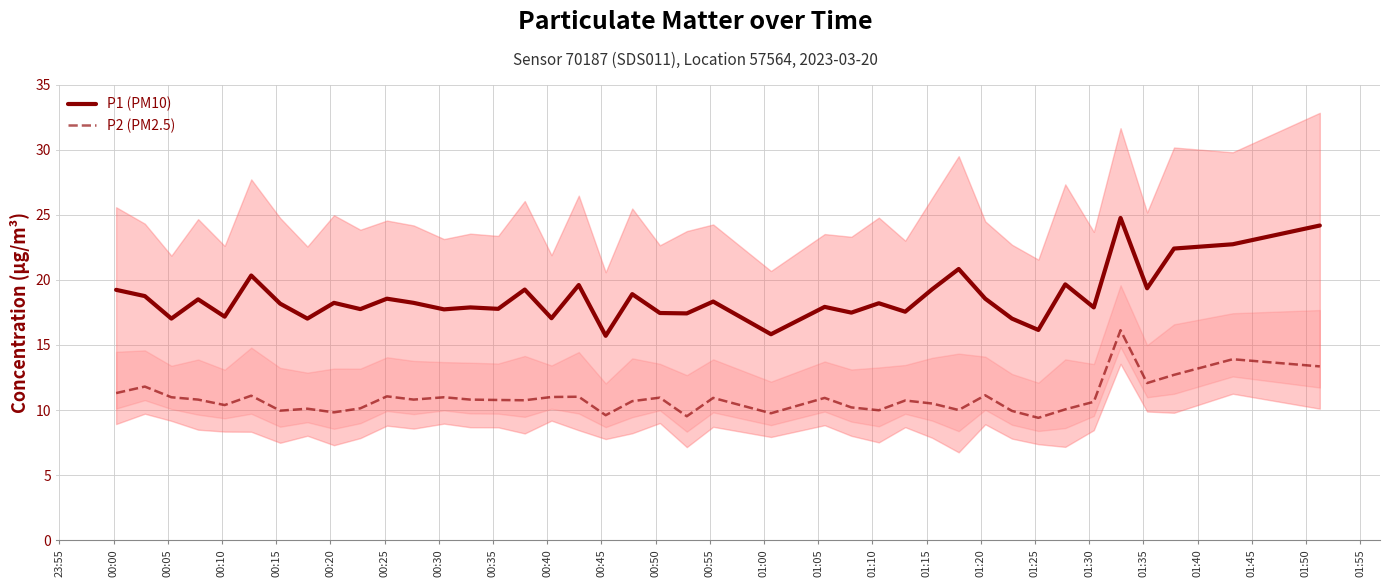

True or false: P2 (PM2.5) has more than 2 interior local peaks.

True